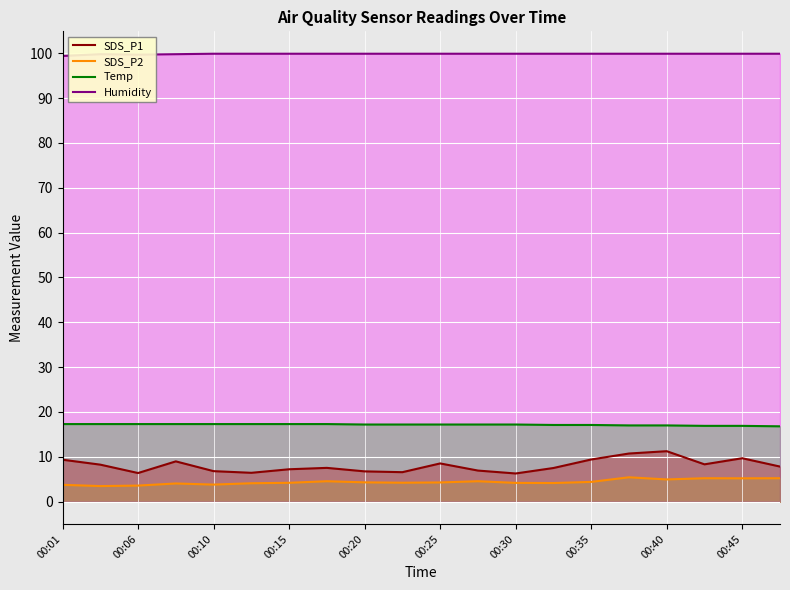

The Temp series shows 17.2 at 00:30. True or false?

True